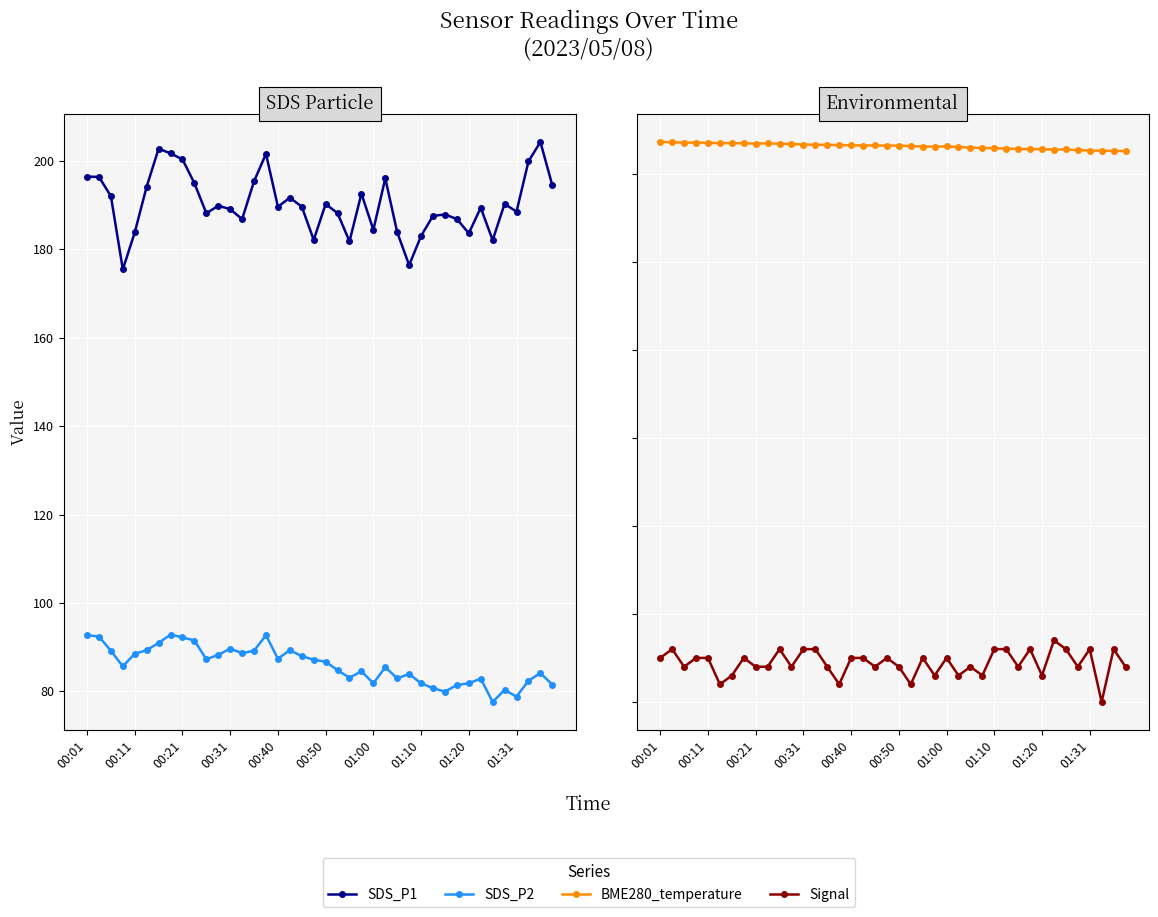

Is it true that SDS_P2 equals 37.7 at 00:11?

False